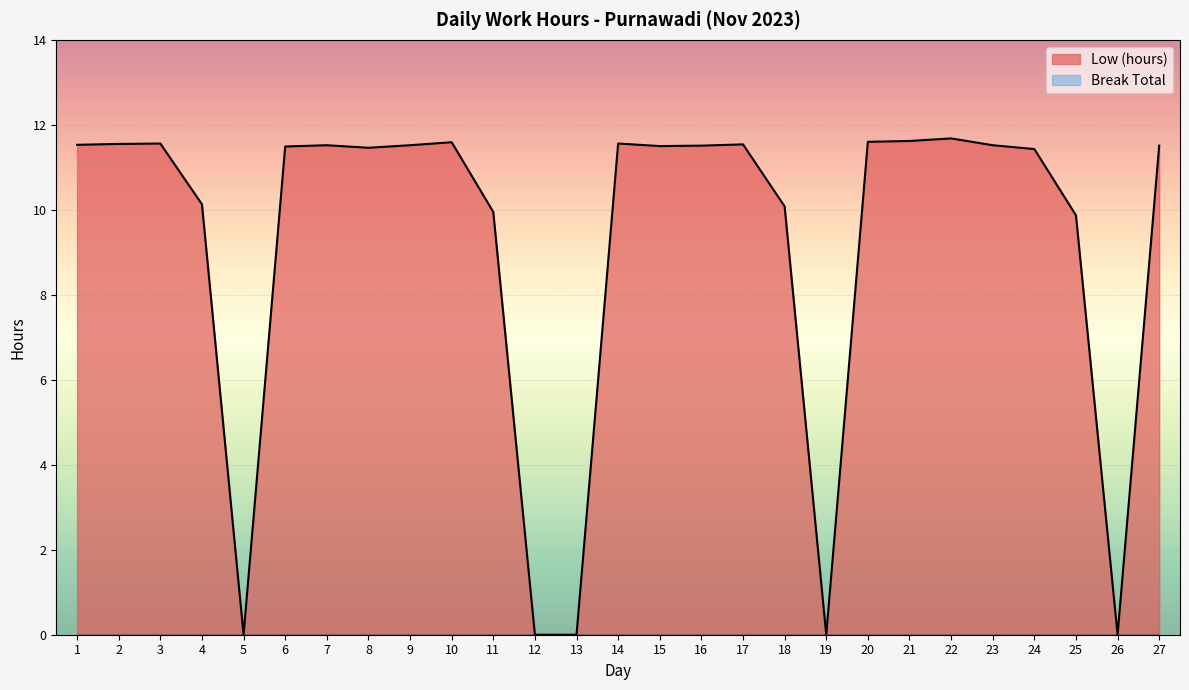

Reading right to left, extract all data points from this chart.

11.5	0.0	9.9	11.4	11.5	11.7	11.6	11.6	0.0	10.1	11.5	11.5	11.5	11.6	0.0	0.0	9.9	11.6	11.5	11.5	11.5	11.5	0.0	10.1	11.6	11.6	11.5